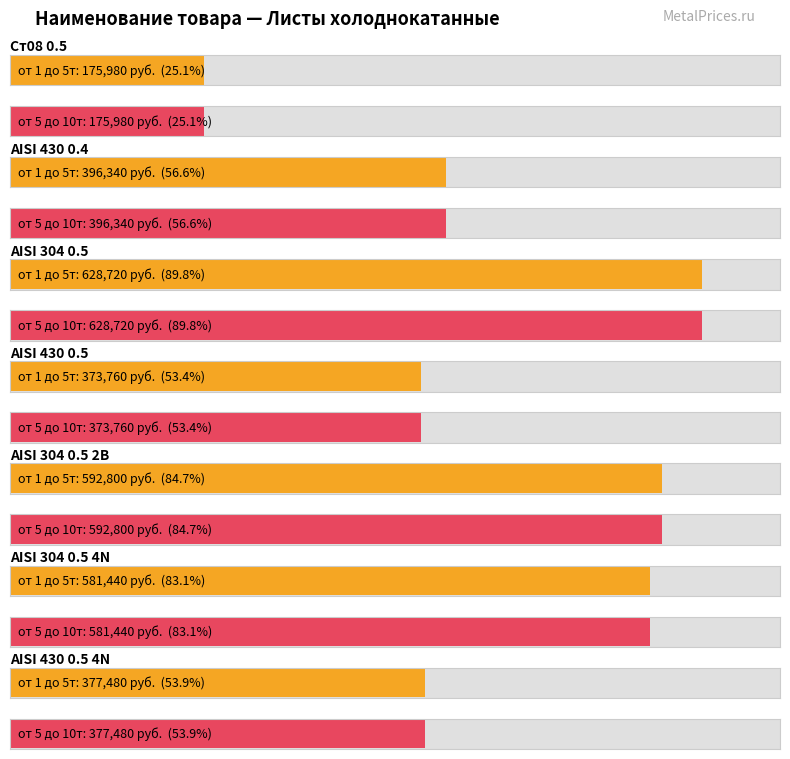

What is the label of the 5th bar from the right?

AISI 304 0.5